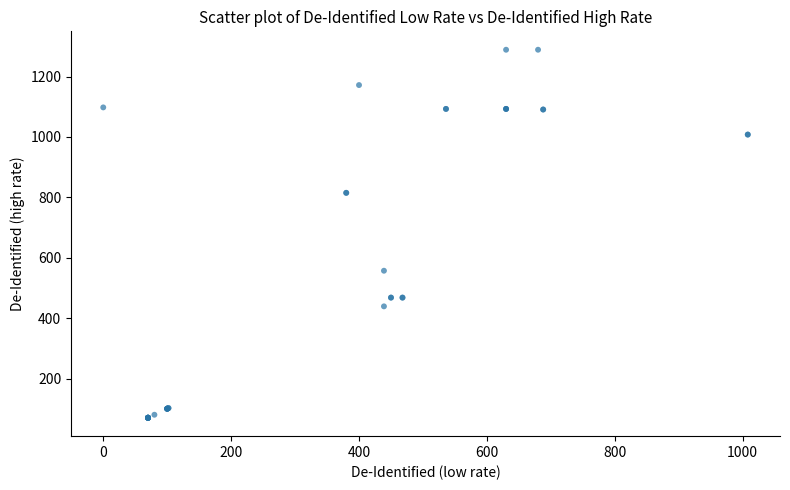

What Y value in the scatter plot is closest to 679?

557